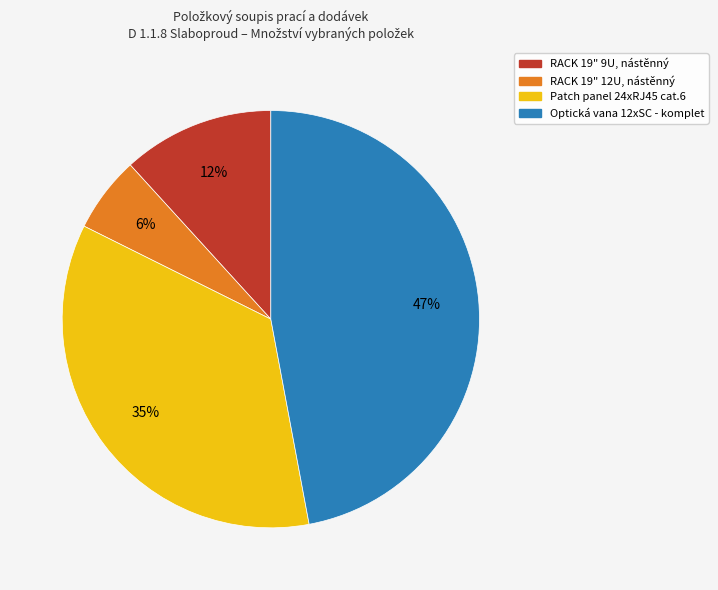

Do Optická vana 12xSC - komplet and RACK 19" 9U, nástěnný together represent more than half of the pie?

Yes